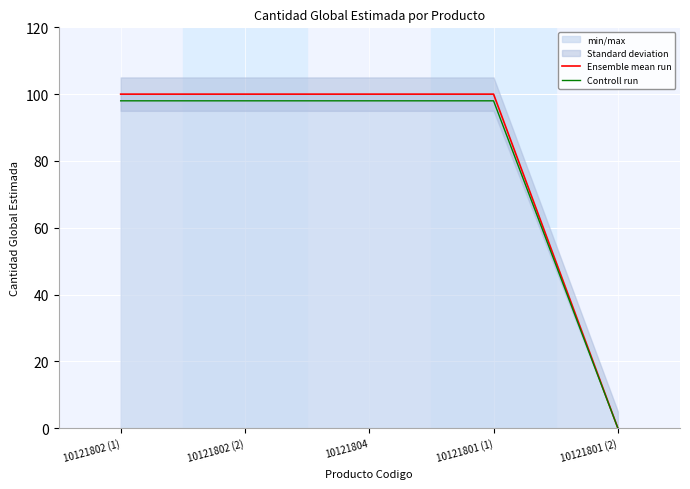

How many positive values does the Ensemble mean run series have?

4